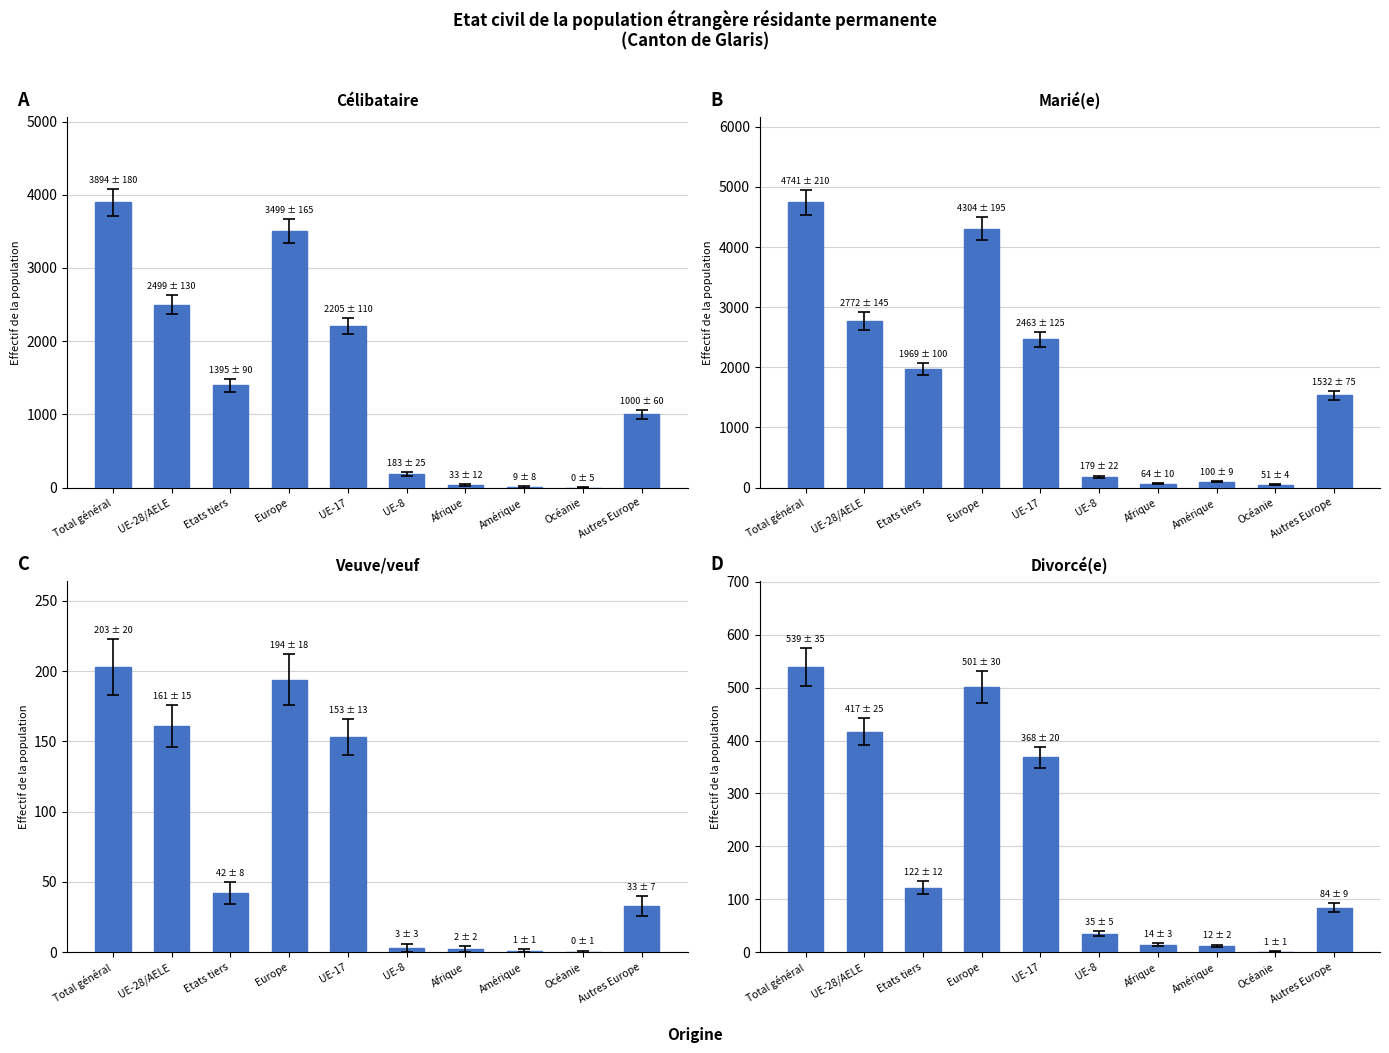

Which category has the lowest value in the Veuve/veuf series?

Océanie